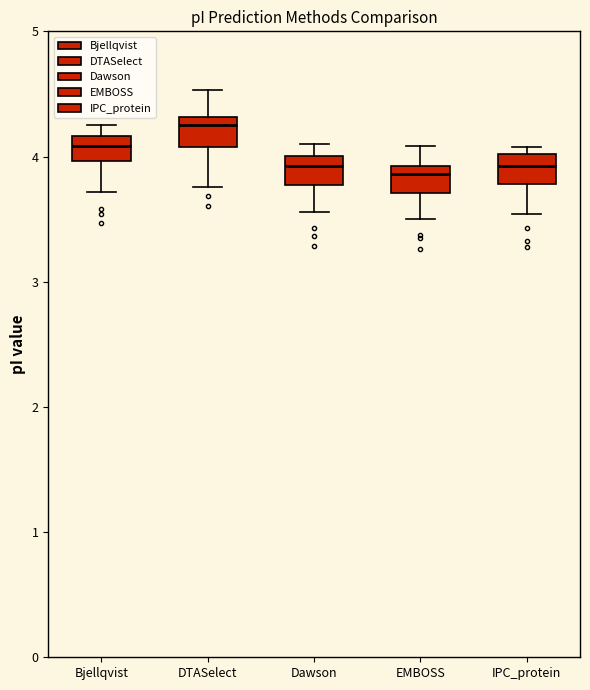

Reading left to right, transcribe this box plot: for each box, give where its median line is, the range the box spans, and where its two whiskers end, as read against the y-axis. The values are not printed on the chart, so give them approximately, as read against the axis.

Bjellqvist: median 4.1, box 4.0 to 4.2, whiskers 3.7 to 4.3
DTASelect: median 4.3 (just below the box's upper edge), box 4.1 to 4.3, whiskers 3.8 to 4.5
Dawson: median 3.9, box 3.8 to 4.0, whiskers 3.6 to 4.1
EMBOSS: median 3.9 (just below the box's upper edge), box 3.7 to 3.9, whiskers 3.5 to 4.1
IPC_protein: median 3.9, box 3.8 to 4.0, whiskers 3.5 to 4.1